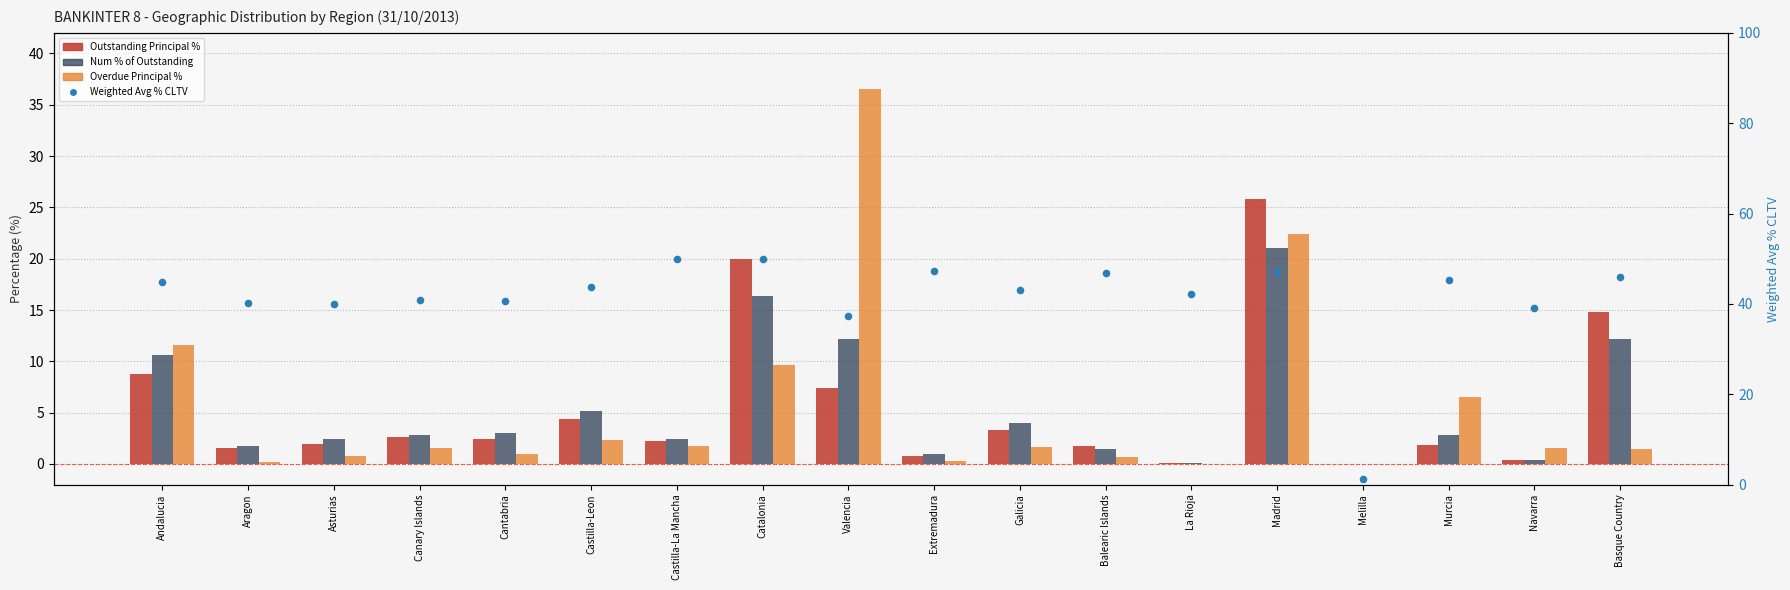

Is the value of Outstanding Principal % at Extremadura greater than the value of Overdue Principal % at Basque Country?

No